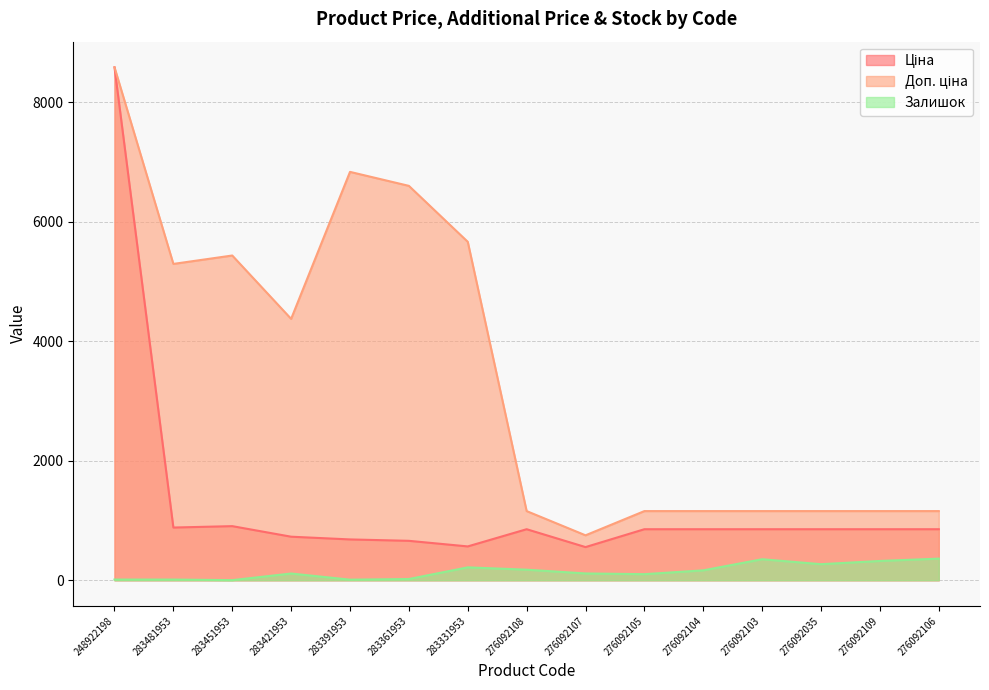

List the labels in order of Доп. ціна value, smallest first.

276092107, 276092108, 276092105, 276092104, 276092103, 276092035, 276092109, 276092106, 283421953, 283481953, 283451953, 283331953, 283361953, 283391953, 248922198